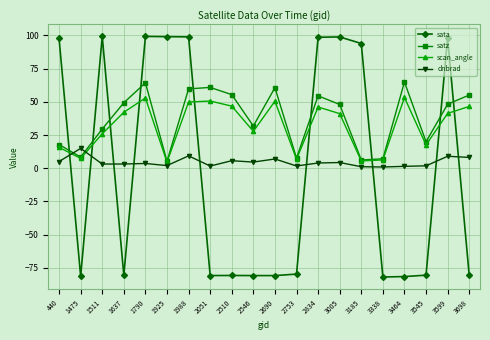

What is the approximate value of sata at 2690?

-80.9